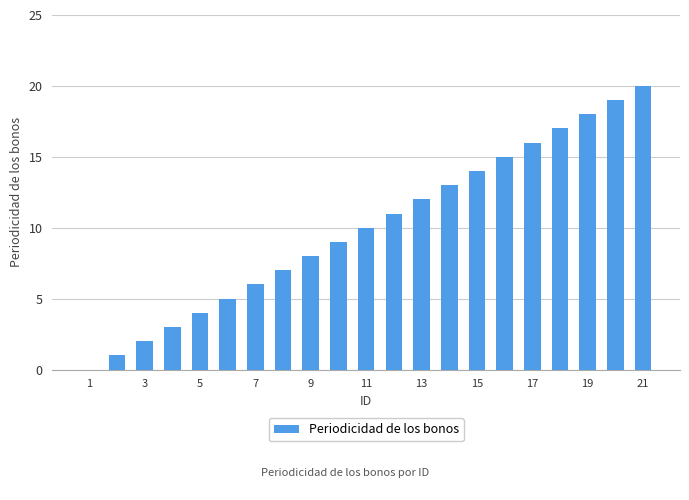

What is the maximum value shown in the chart?

20